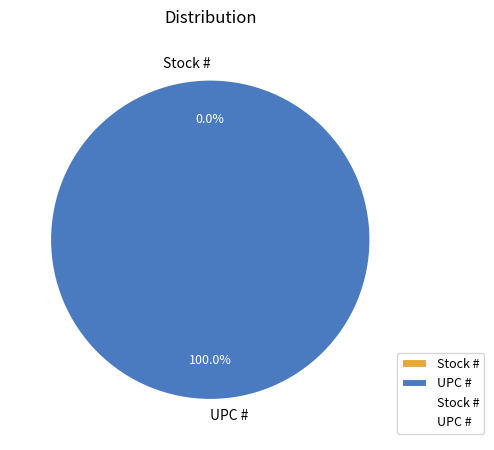

Which has a higher value, Stock # or UPC #?

UPC #